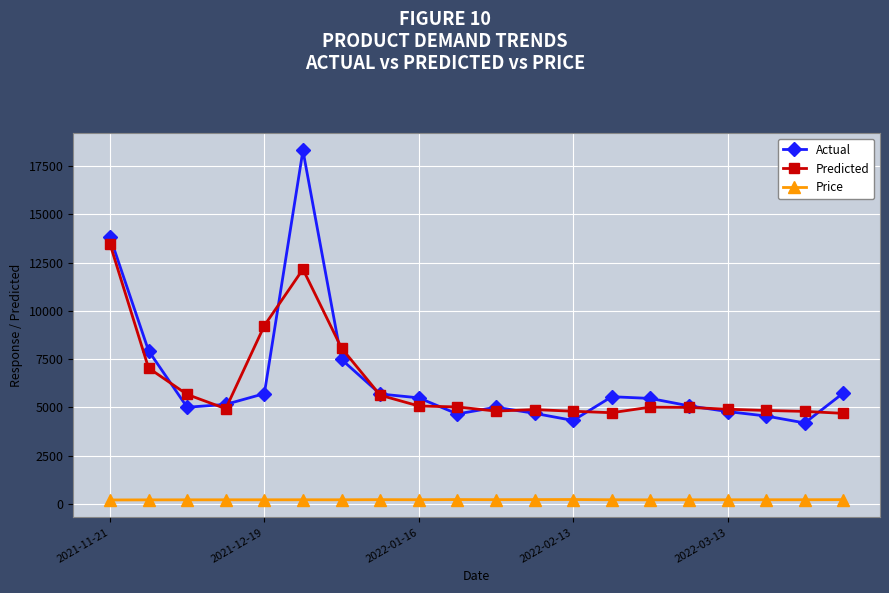

What is the value of the Predicted point at the 11th from the left?

4806.5